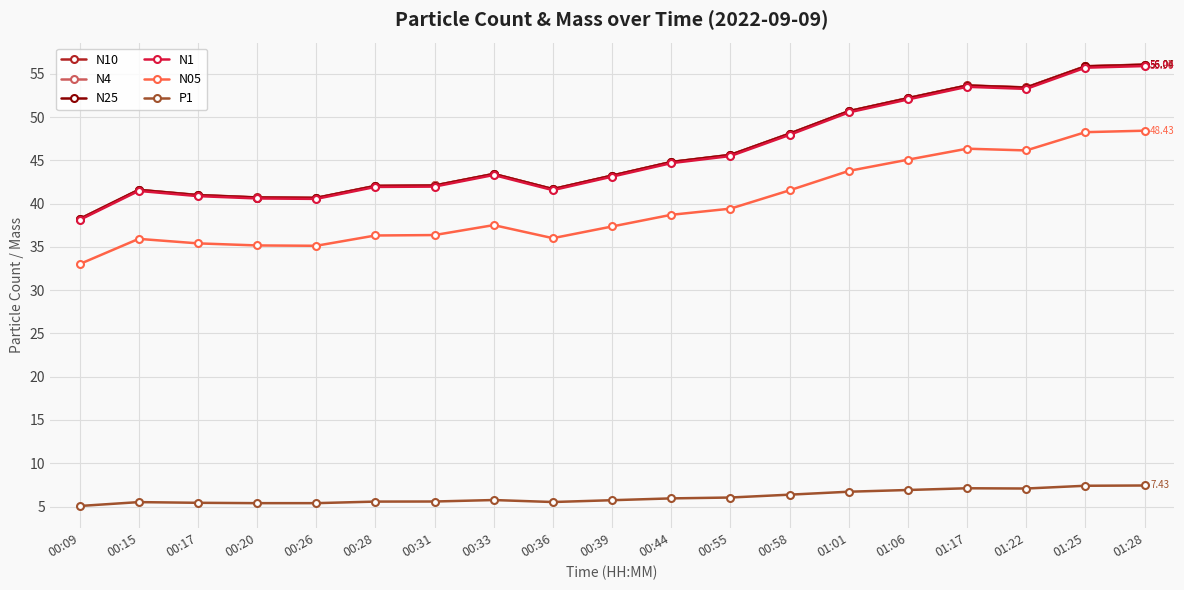

What is the value of the N4 point at the 10th from the left?

43.2